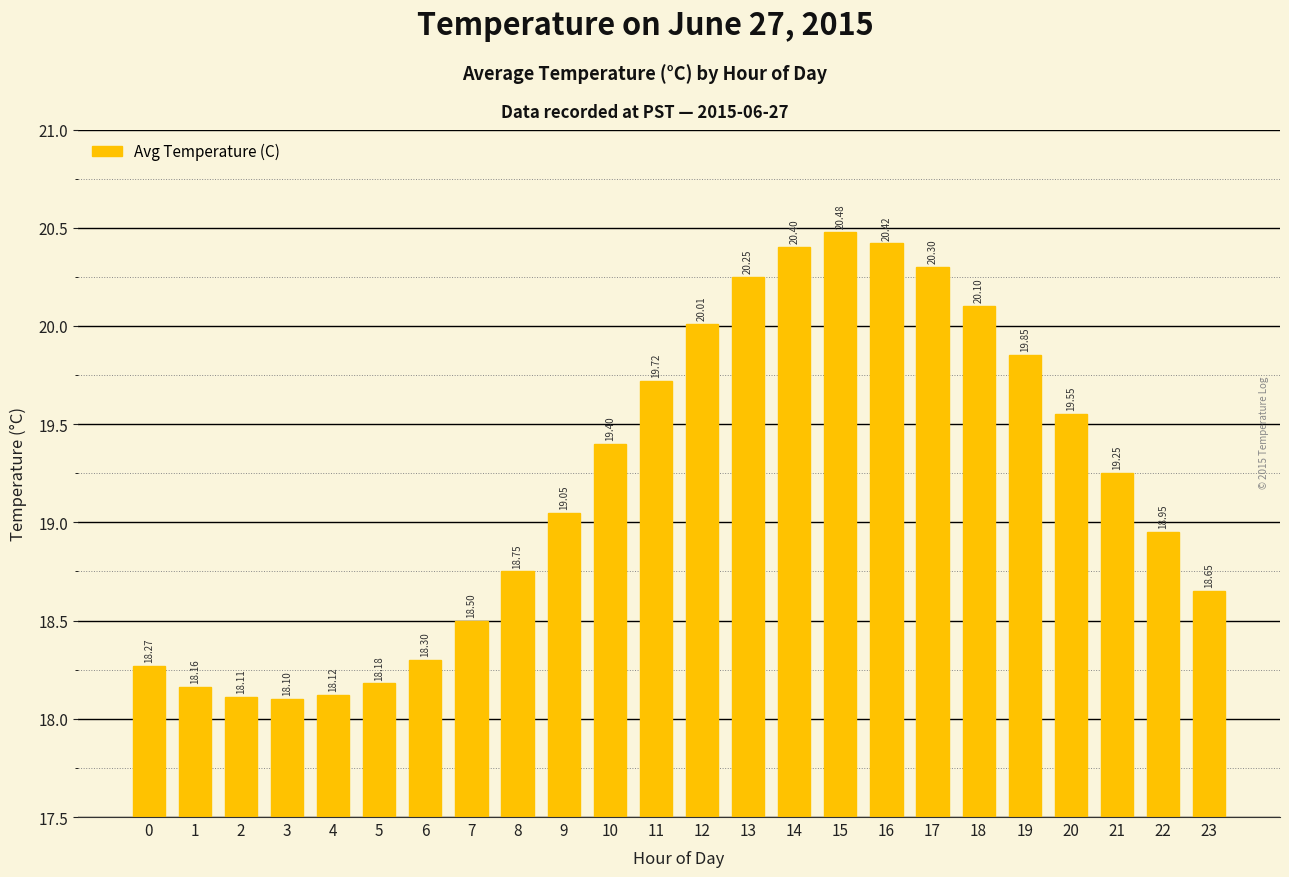

How many values are below 19?

11